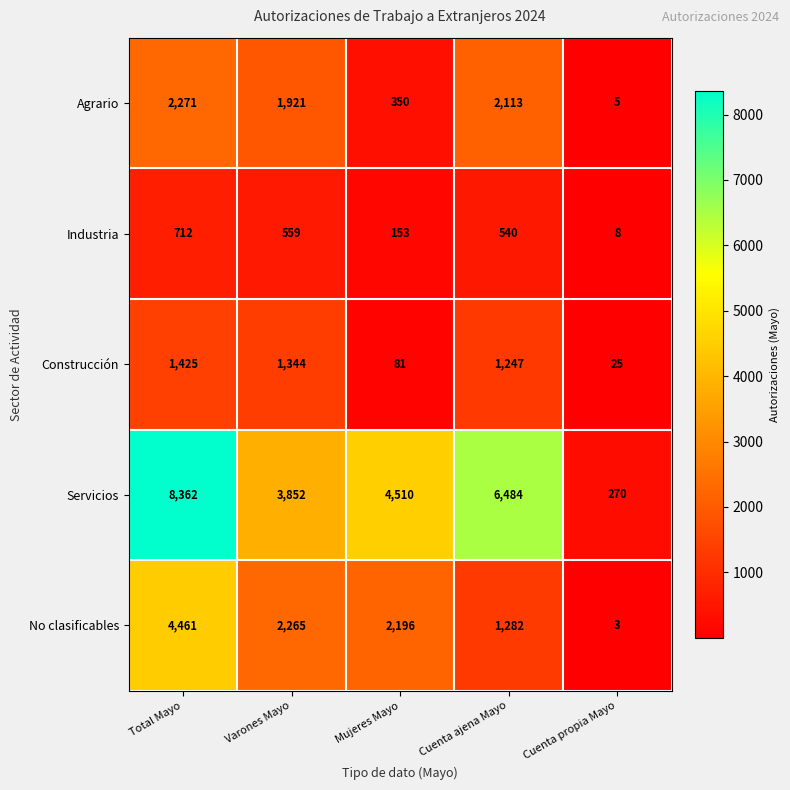

What is the maximum value shown in the chart?

8362